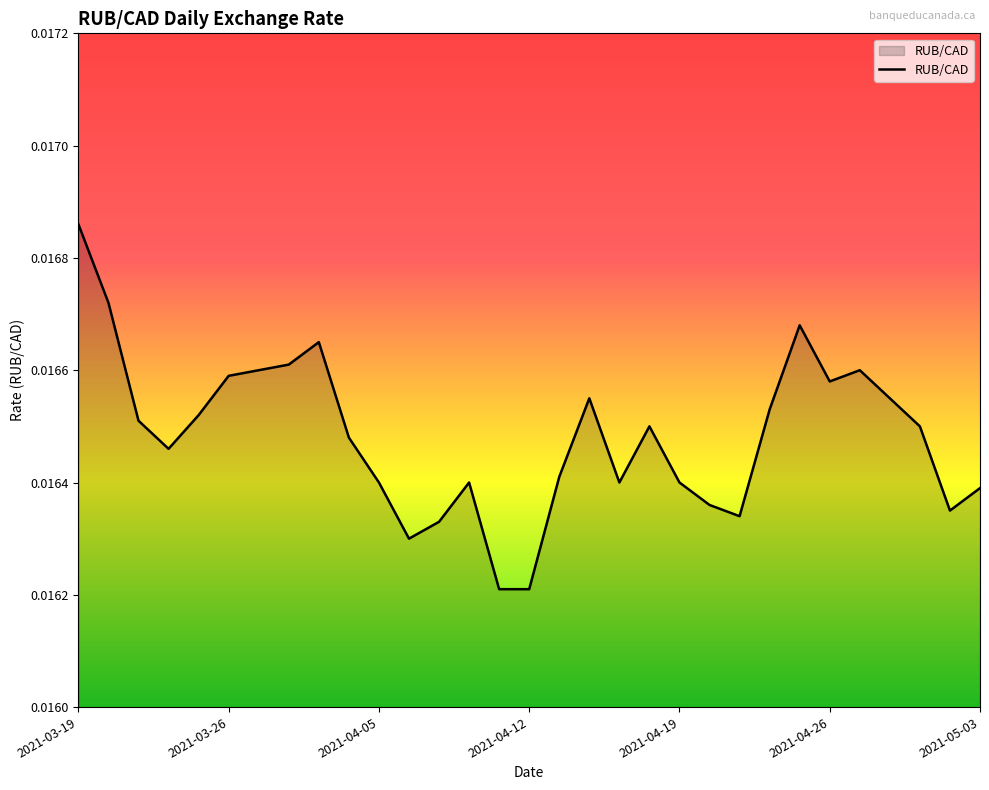

At which category does the chart reach its peak across all series?

2021-03-19